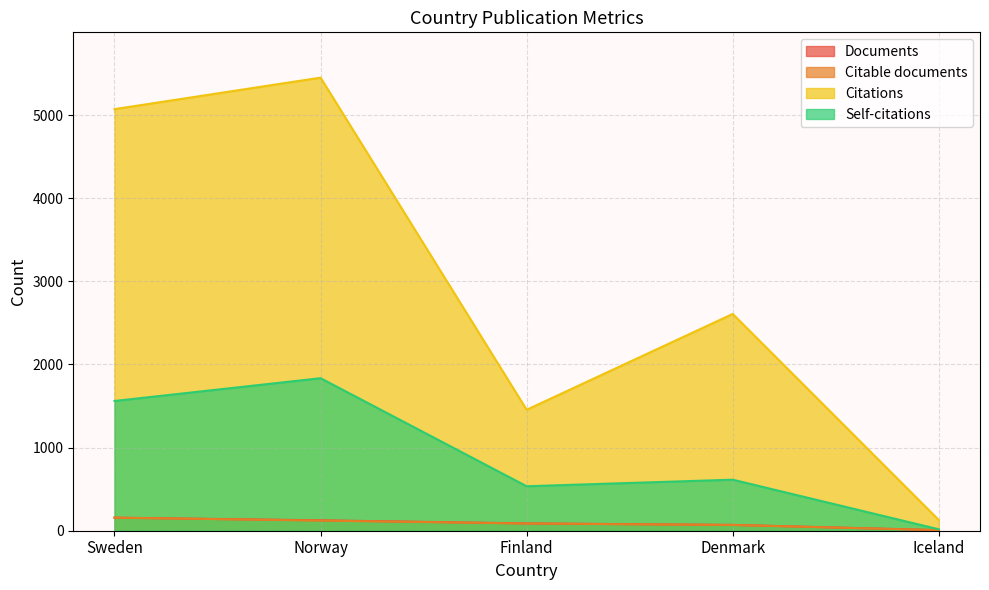

What position from the left is Iceland?

5